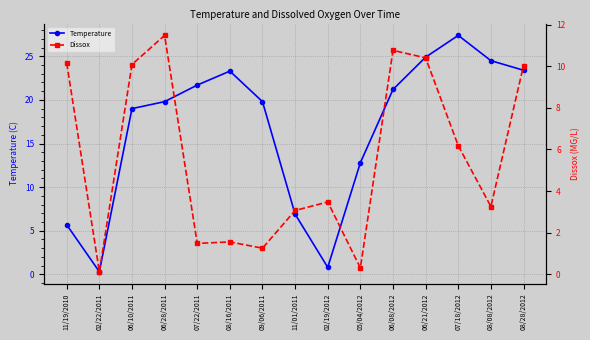

At which category is the sum across all series the highest?

06/21/2012